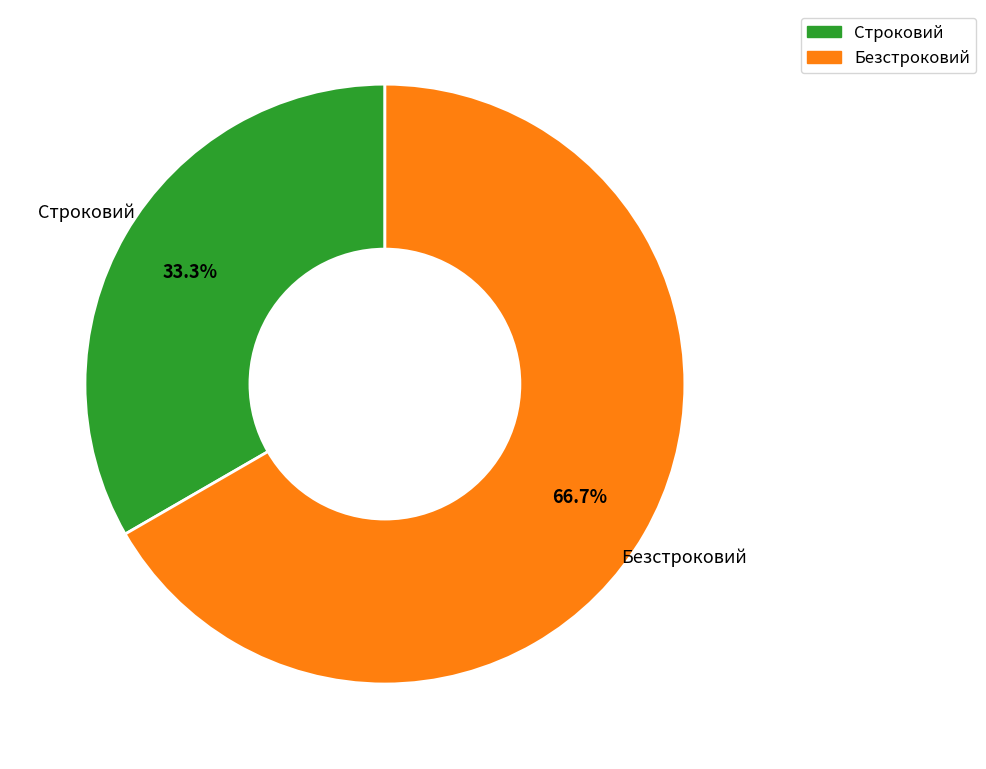

Is there any slice that represents more than half of the pie?

Yes